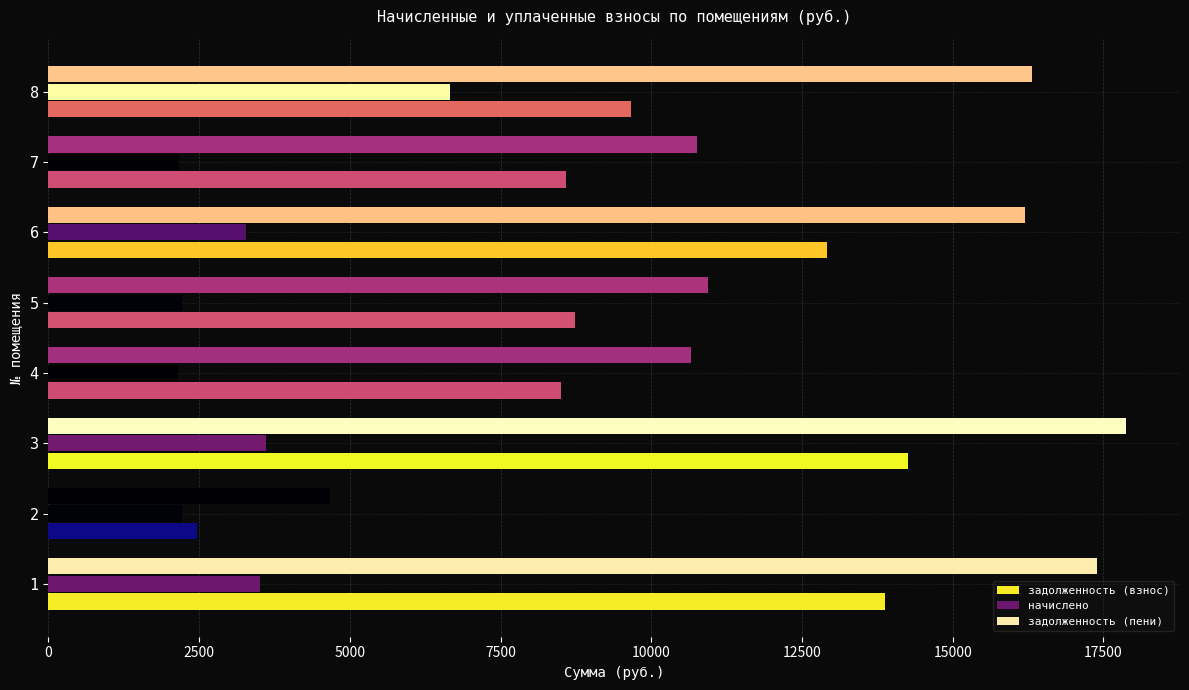

How many data points in начислено are above 3270?

4